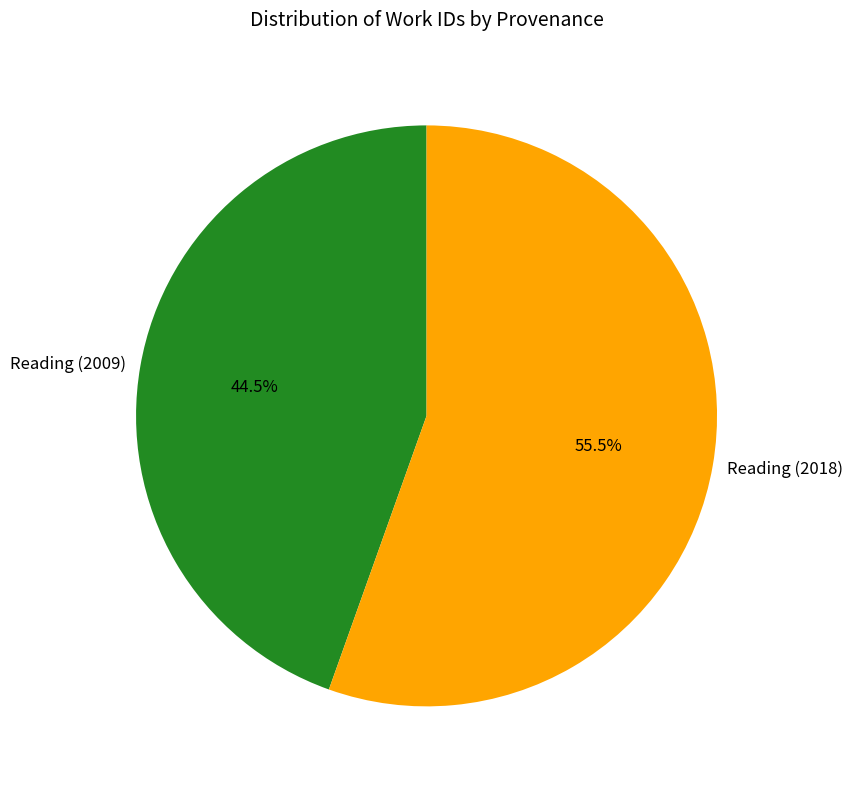

What is the ratio of the value at Reading (2009) to the value at Reading (2018)?

0.8